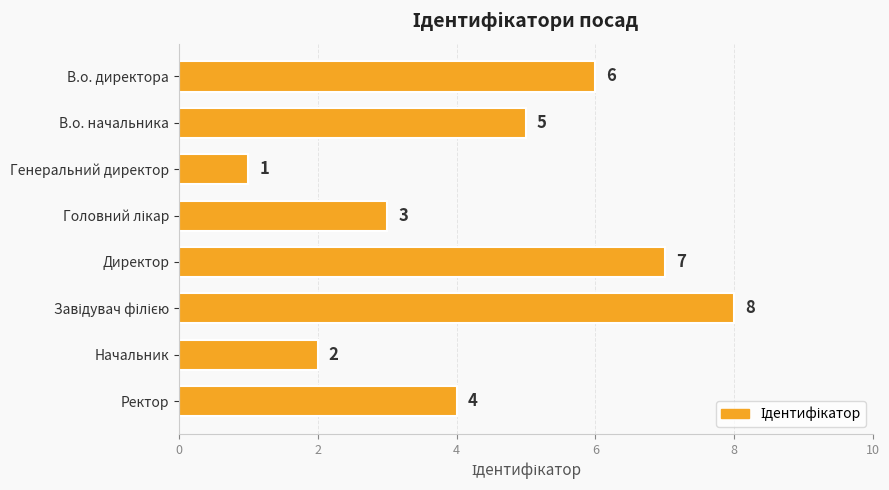

What is the difference between the second highest and second lowest values?

5